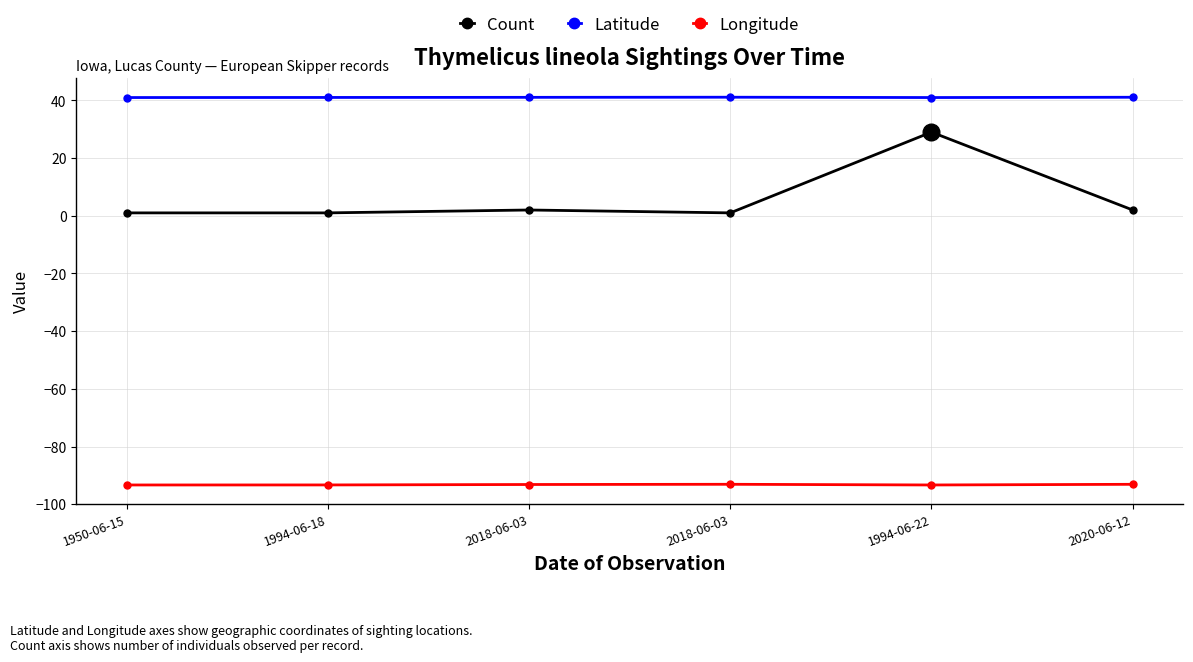

How many data points does each series have?

6